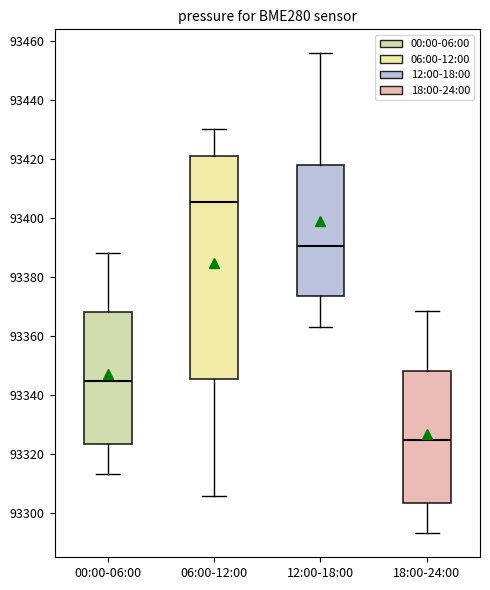

Which box has the highest median line?

06:00-12:00